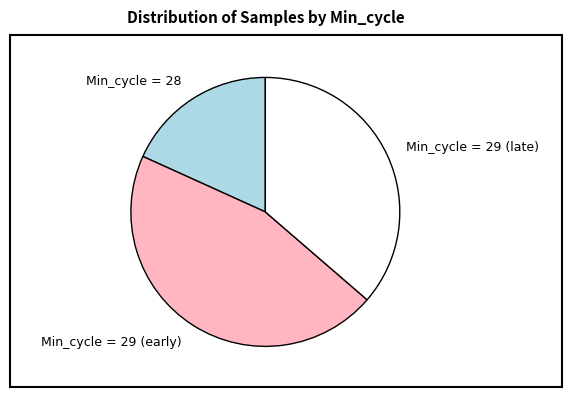

Is there a majority slice in this chart?

No